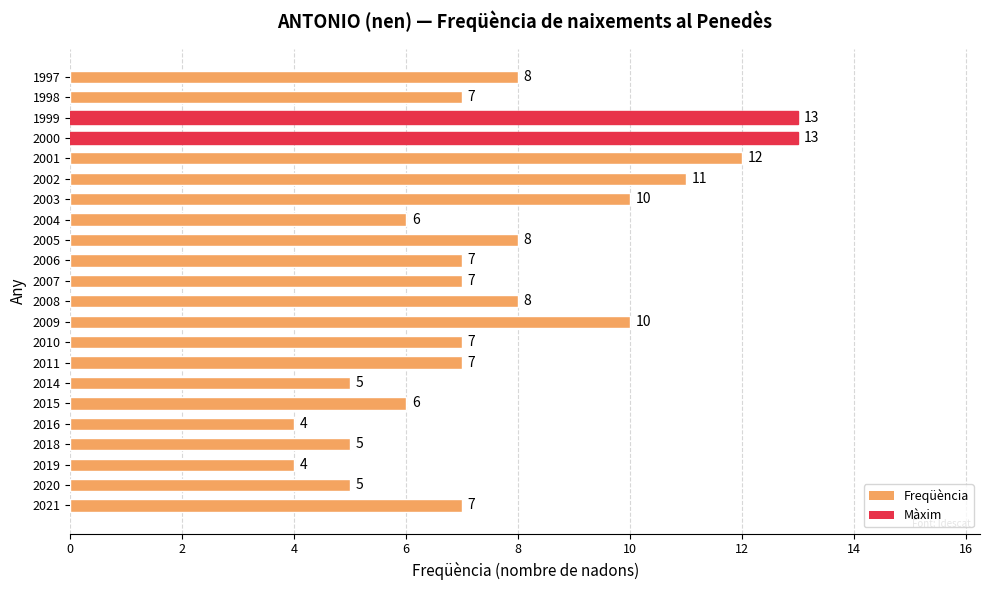

How many bars are there in total?

22